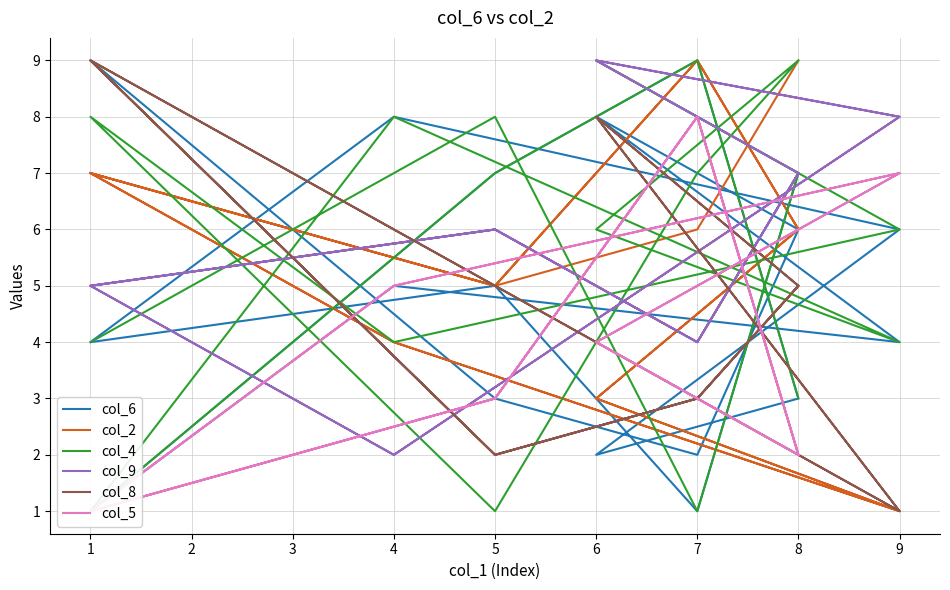

What is the sum of the col_8 values at 5 and 8?

7